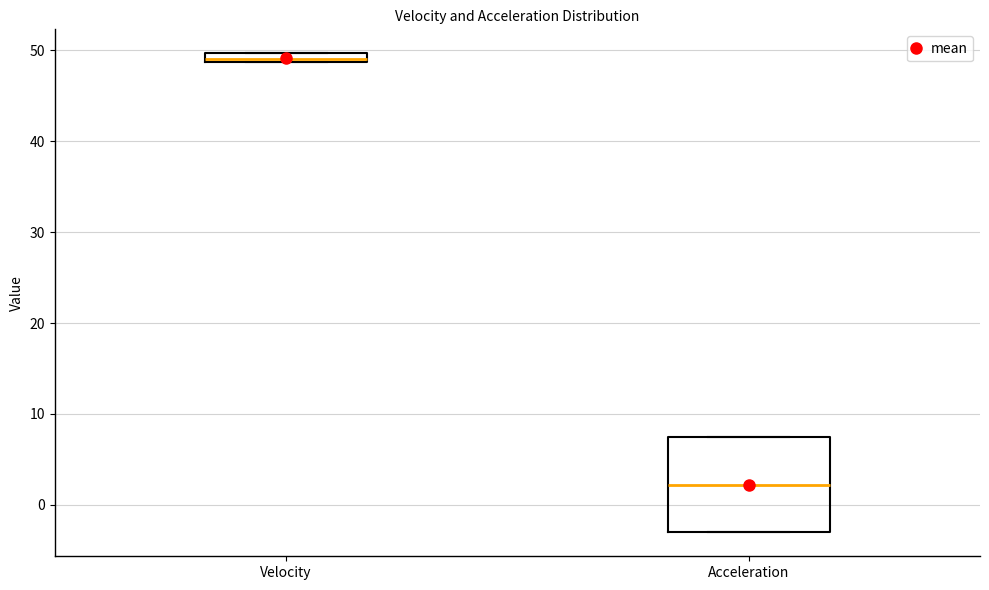

Where is the lower edge of the box for Acceleration on the y-axis? The values are not printed on the chart, so give them approximately, as read against the axis.

-3